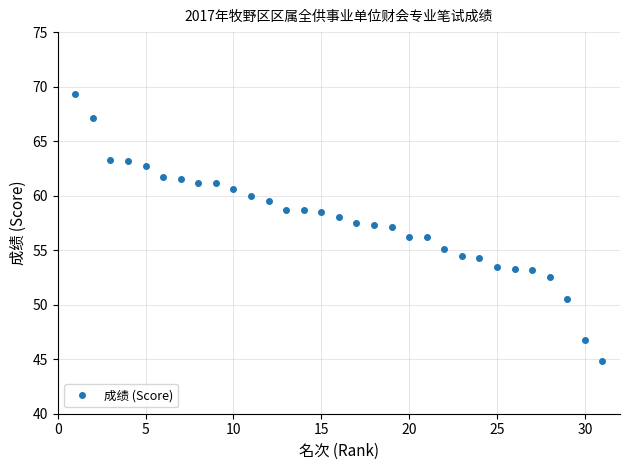

How many lines are shown in the chart?

1